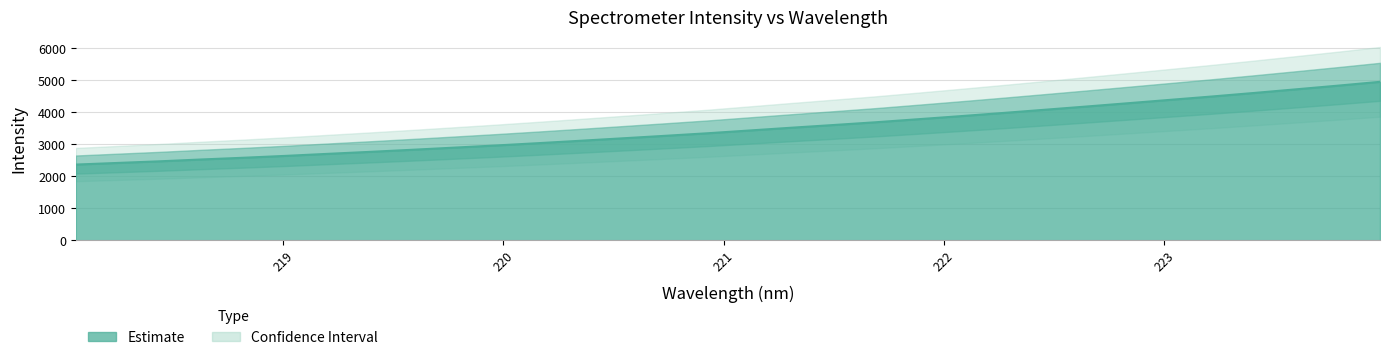

Which label corresponds to the smallest value in the chart?

218.0596